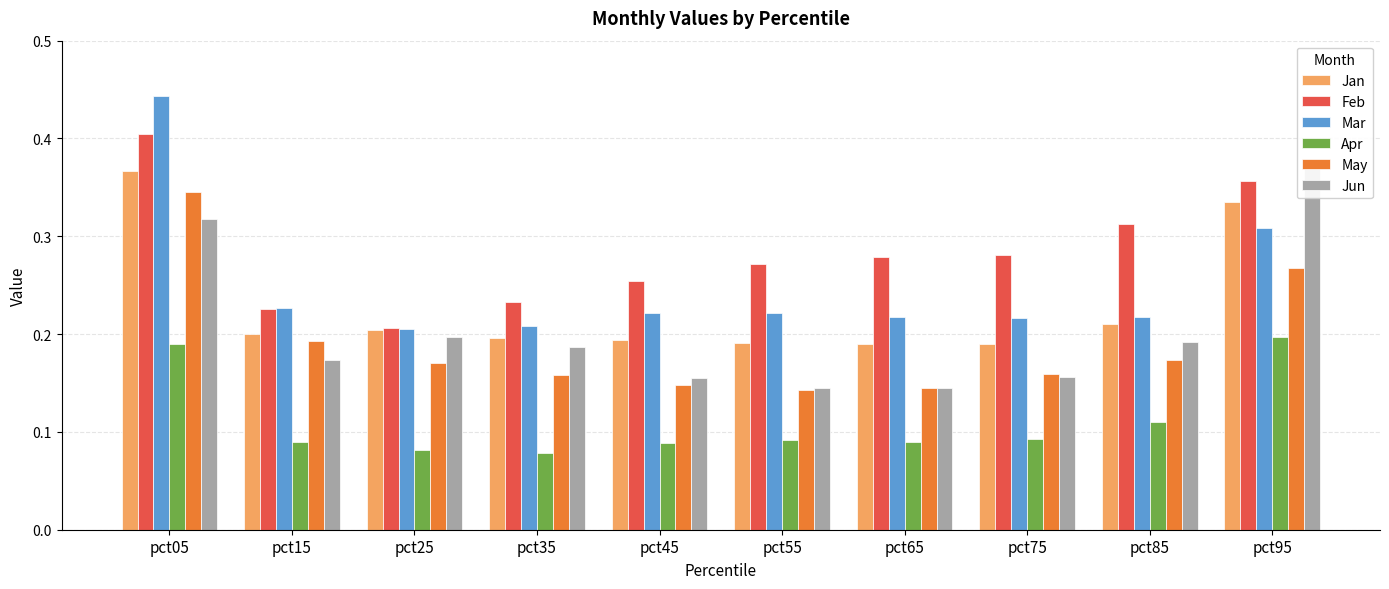

What is the difference between the maximum and second lowest values in the Jan series?

0.2